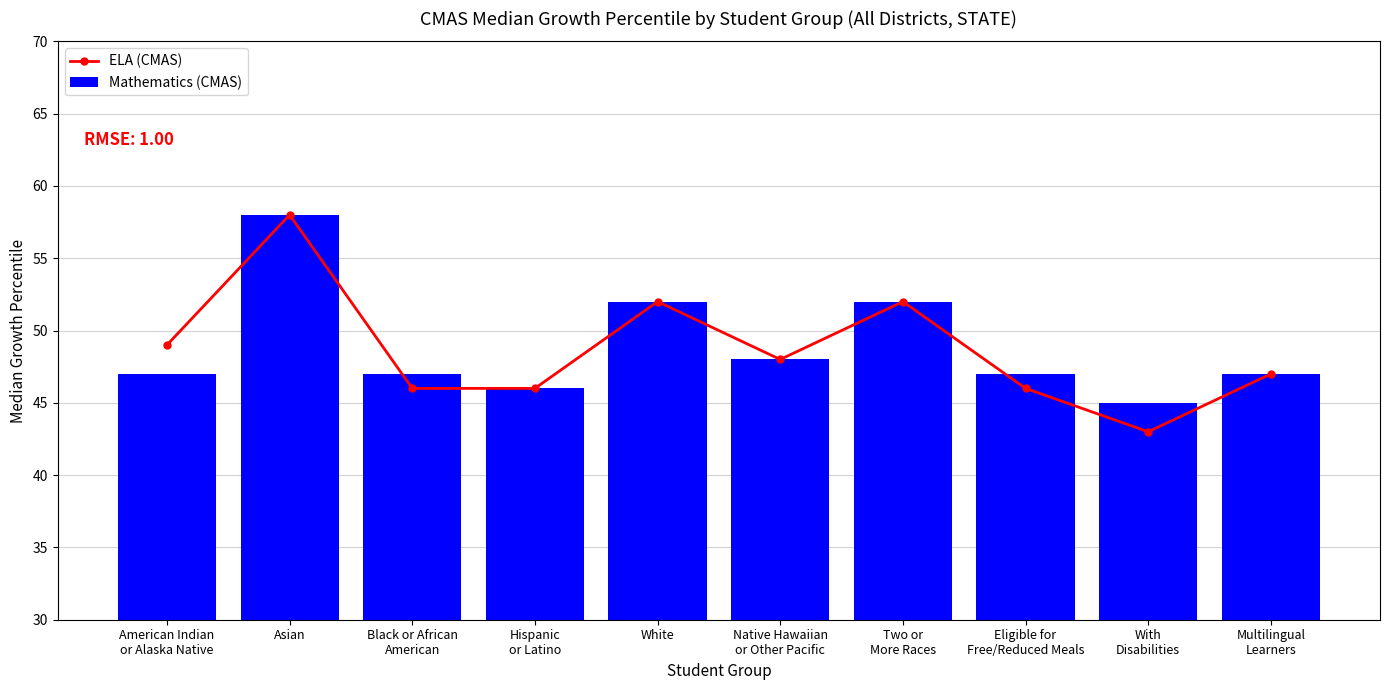

At how many categories does at least one series exceed 57?

1